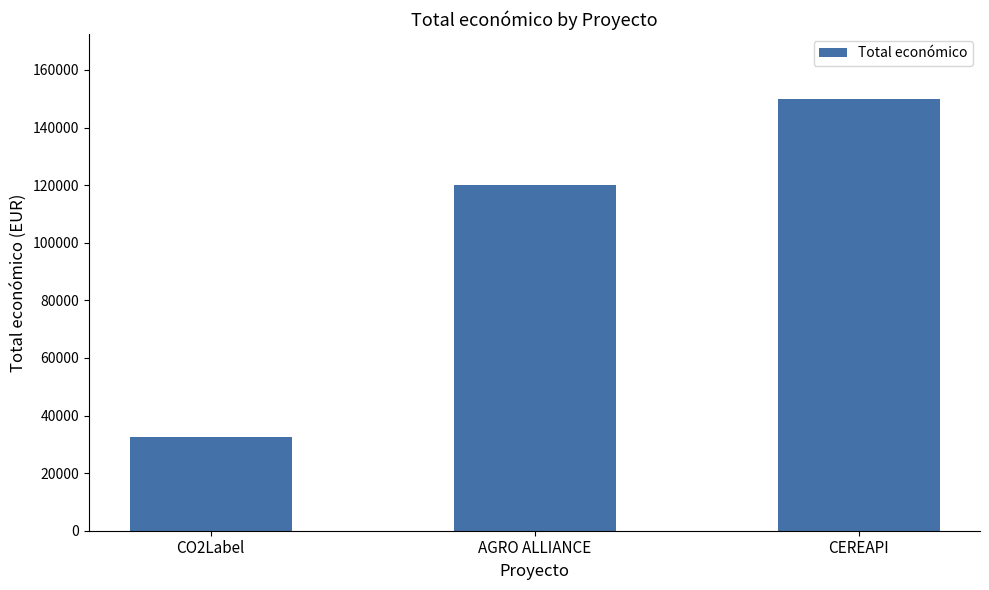

At which label is the value closest to 91240?

AGRO ALLIANCE